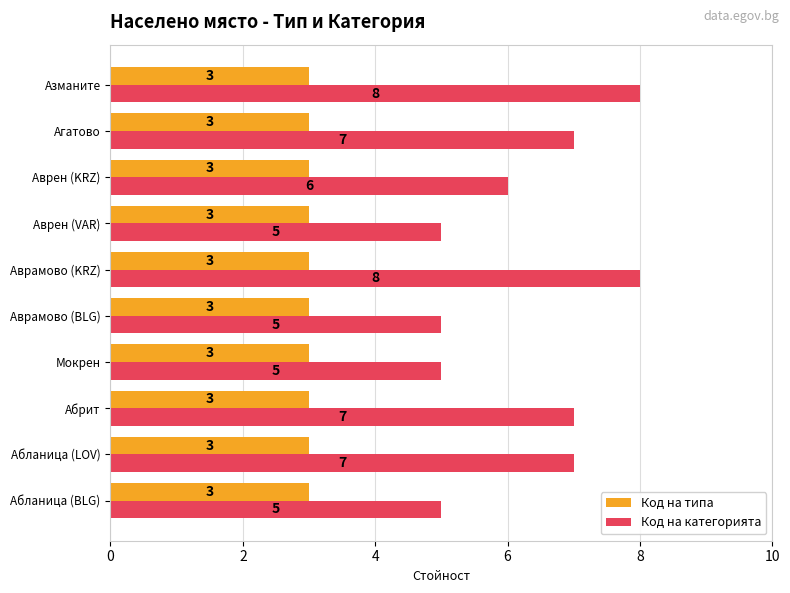

What are all the series names shown in the legend?

Код на типа, Код на категорията